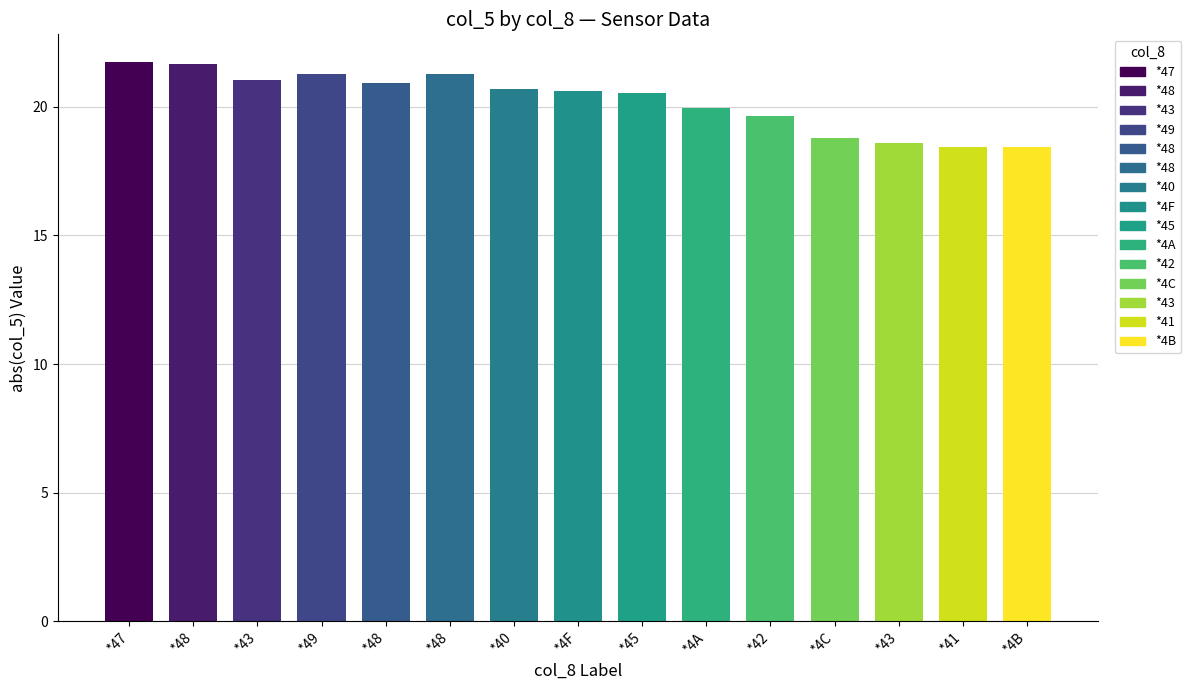

Count the number of categories in the chart.

15